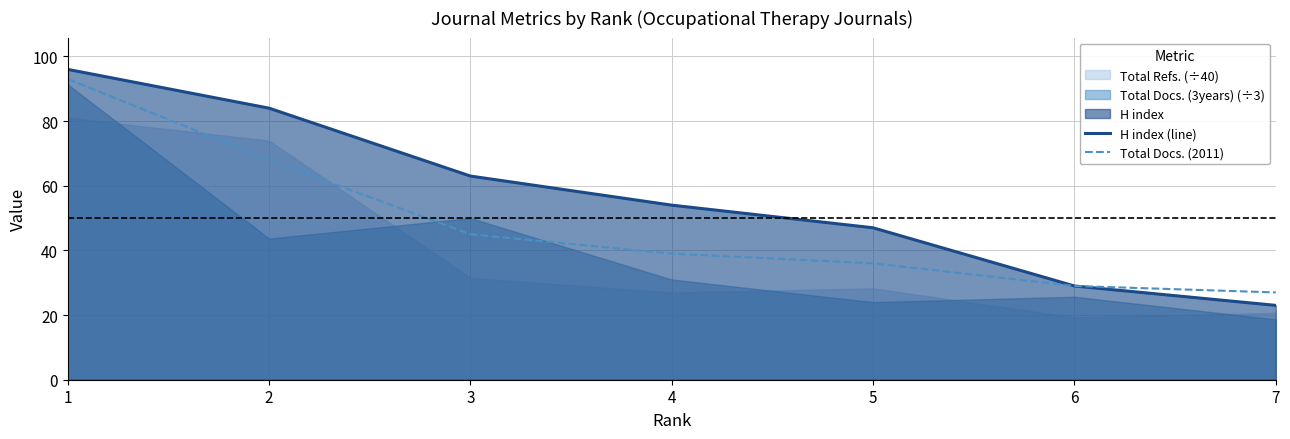

True or false: Total Docs. (2011) and H index (line) intersect in this chart.

False